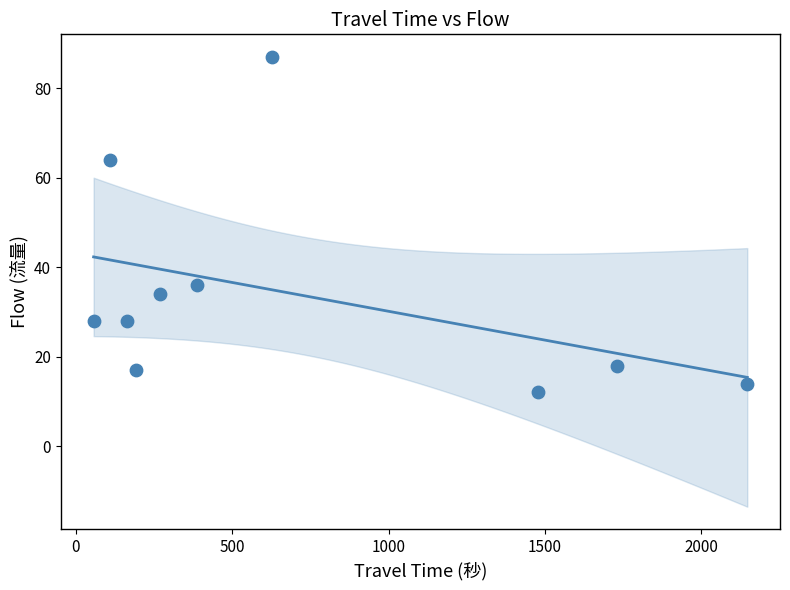

What is the average Y value?

34